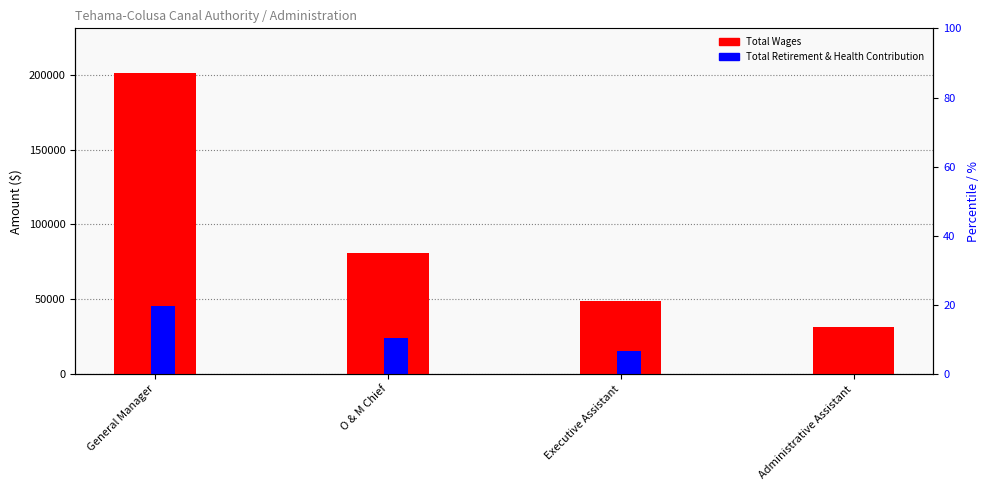

Reading right to left, what are all the values shown in this chart?

Total Wages: Administrative Assistant=31425	Executive Assistant=48690	O & M Chief=80984	General Manager=200853
Total Retirement & Health Contribution: Administrative Assistant=0	Executive Assistant=15733	O & M Chief=24192	General Manager=45792